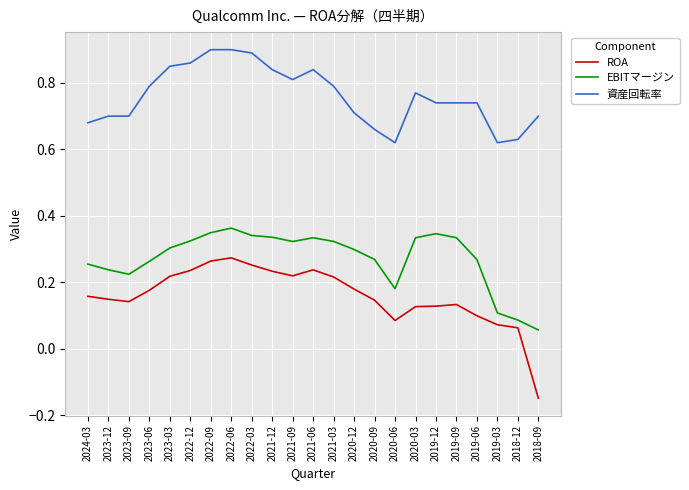

Is it true that EBITマージン equals 0.6 at 2021-12?

False